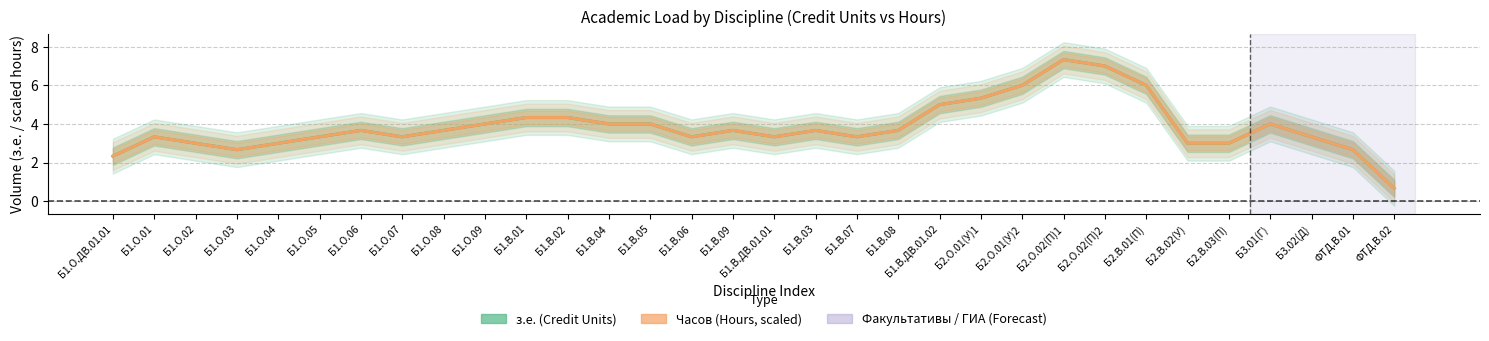

In Часов / 20 (Hours scaled), how many points are higher than both neighbors (excluding endpoints)?

6